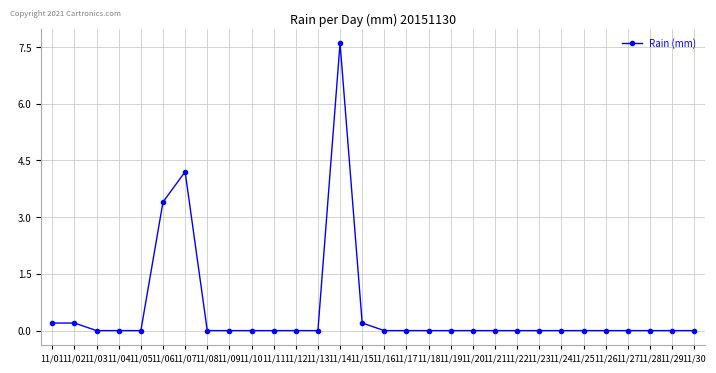

What is the greatest value displayed?

7.6